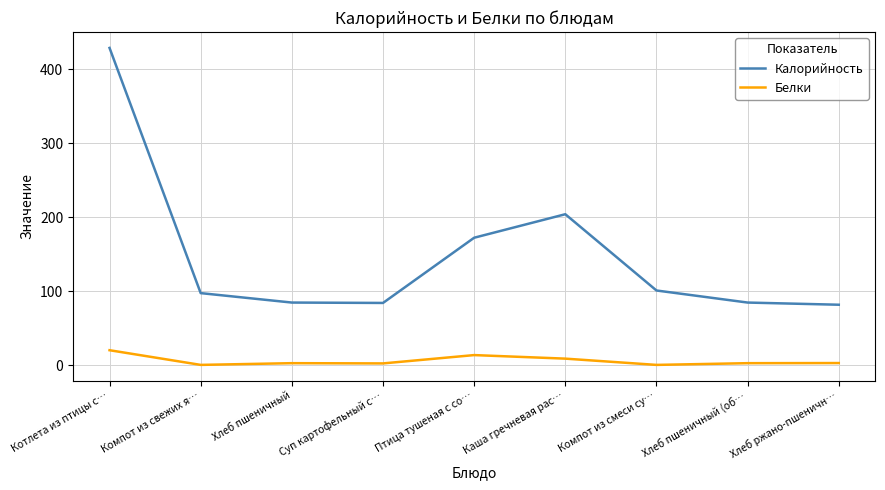

What is the sum of all Белки values?

52.0